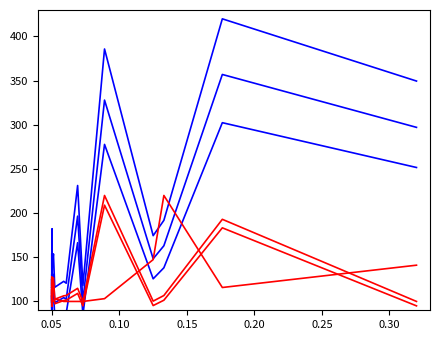

How many intersections are there between PDF and E-S_WS (scaled 0.95)?

13